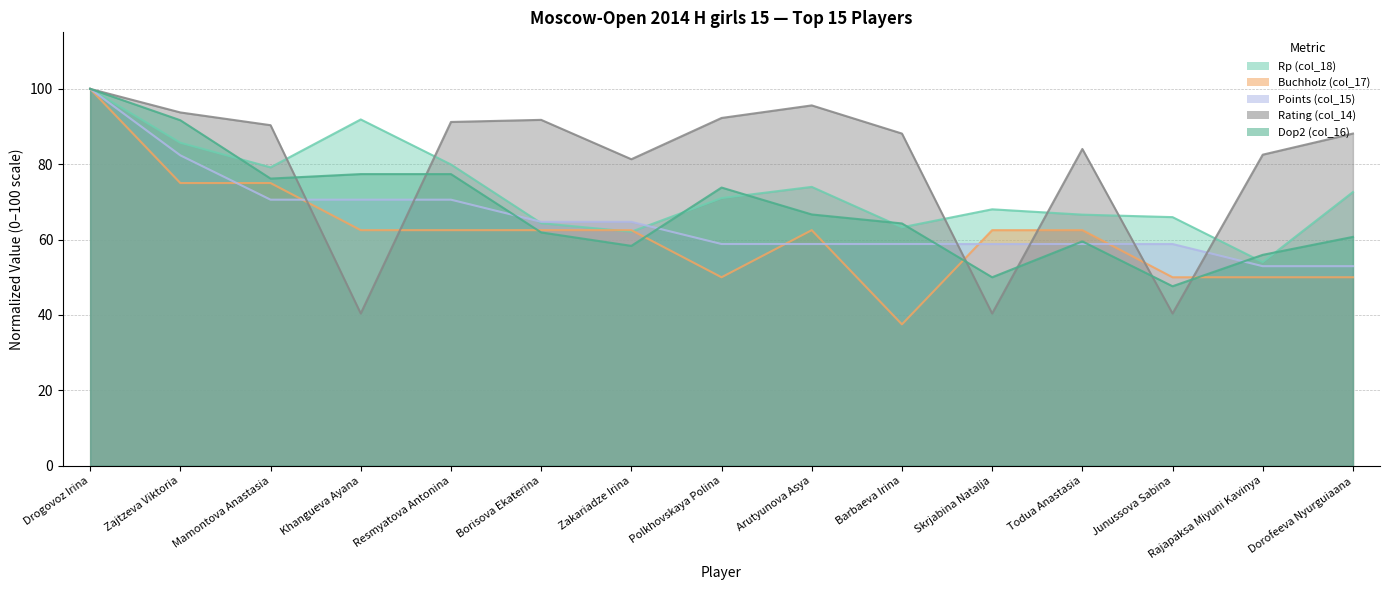

At which label does Rating (col_14) first exceed 88?

Drogovoz Irina